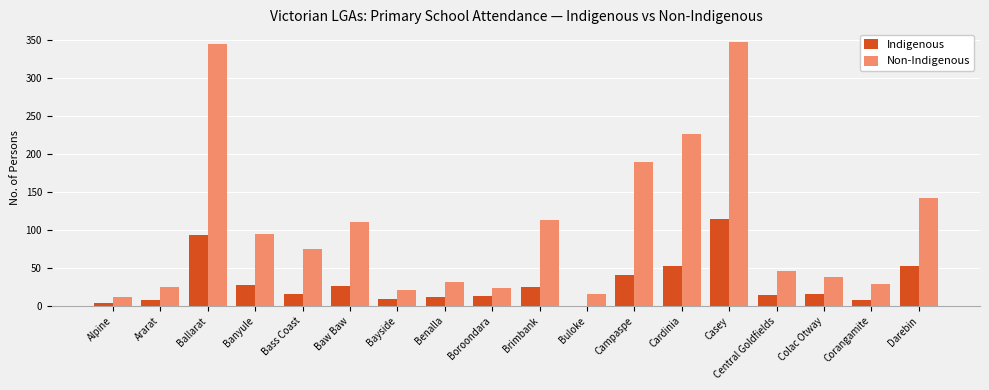

How many distinct data groups are displayed?

2